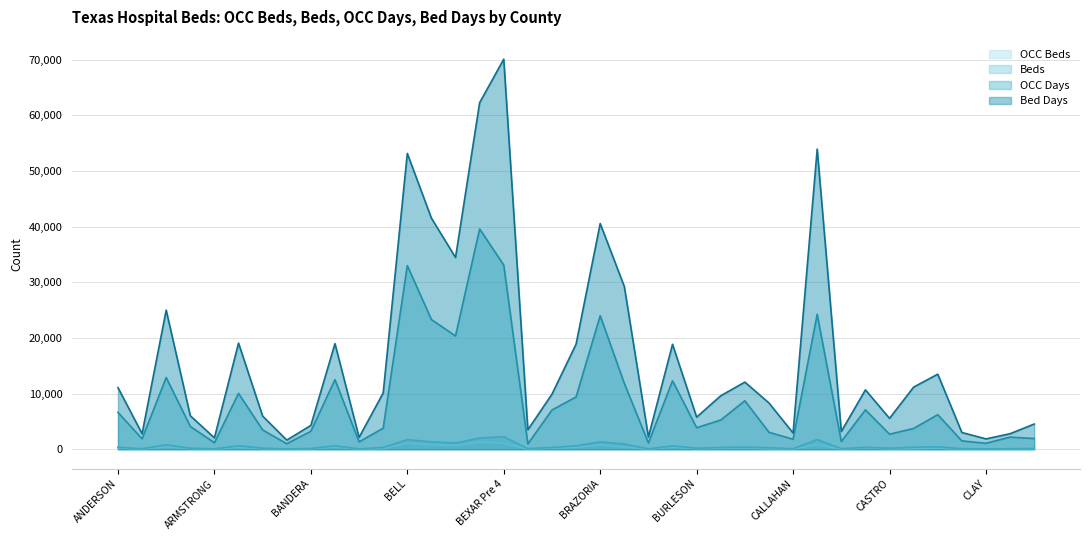

Where is the first local minimum for OCC Beds?

ANDREWS